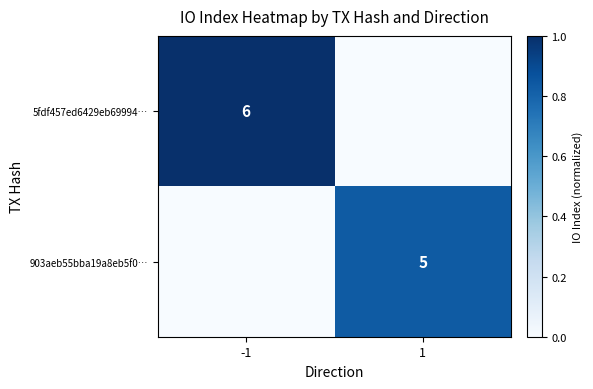

At how many categories does at least one series exceed 0?

2